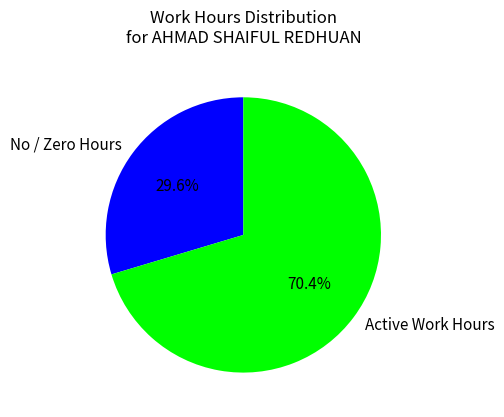

Is there a majority slice in this chart?

Yes